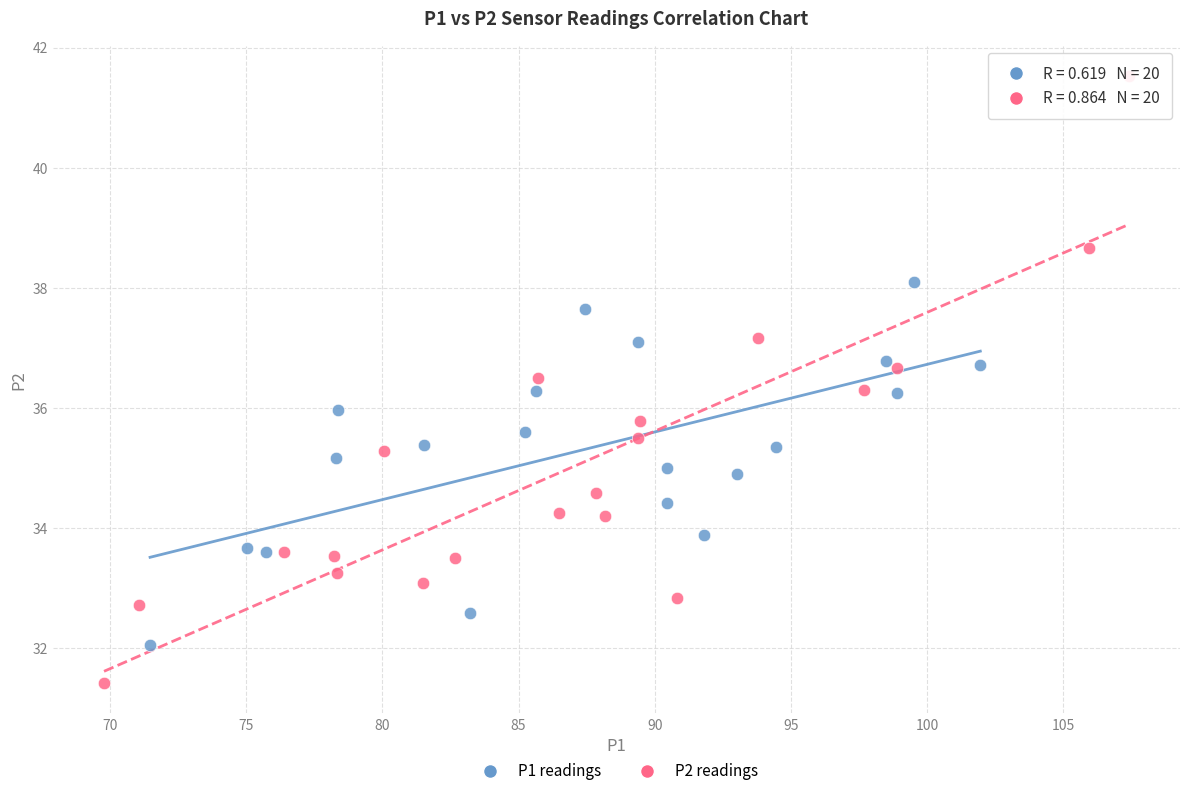

Which series contains the highest Y value?

P2 readings